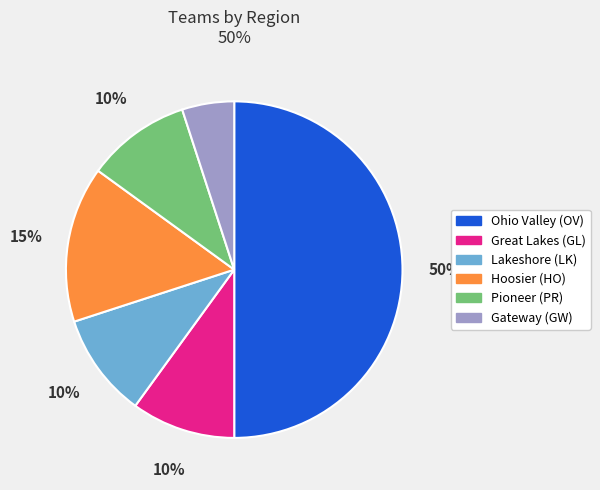

What is the ratio of the value at Hoosier (HO) to the value at Great Lakes (GL)?

1.5